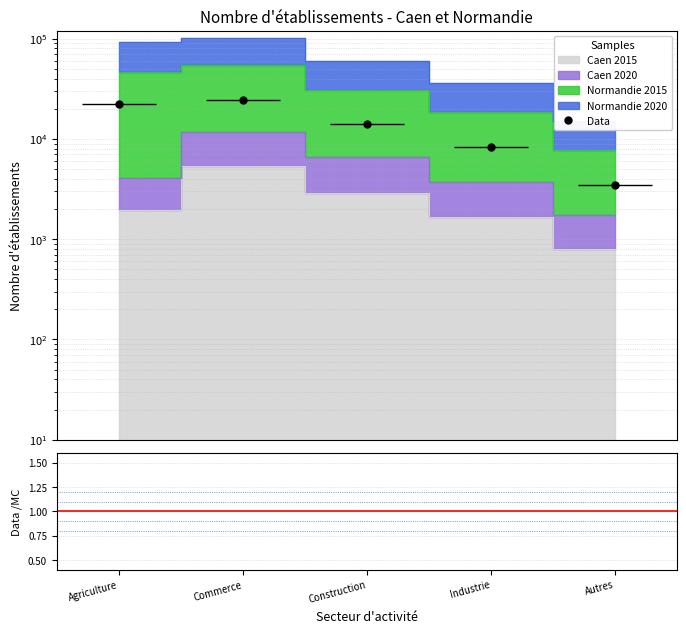

What is the value of the Data/MC point at the 5th from the left?

0.2